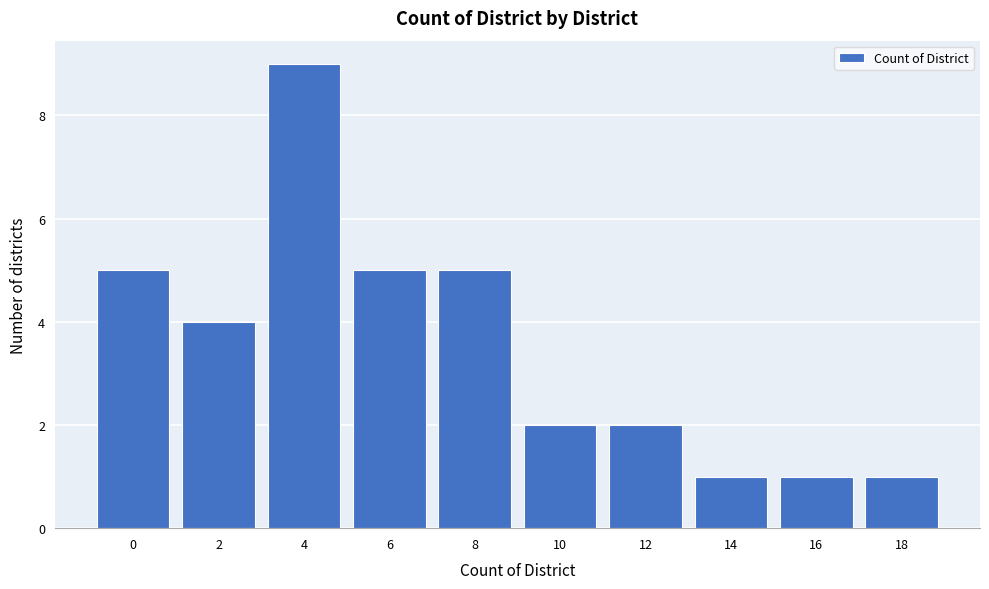

Reading left to right, transcribe all the data shown in this chart.

5	4	9	5	5	2	2	1	1	1